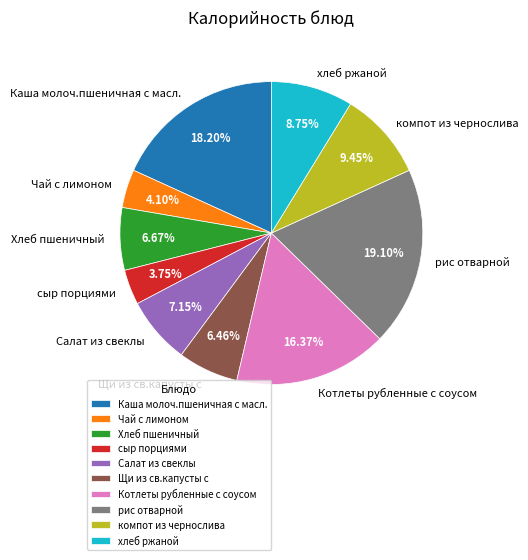

Is the sum of Чай с лимоном and сыр порциями greater than half?

No